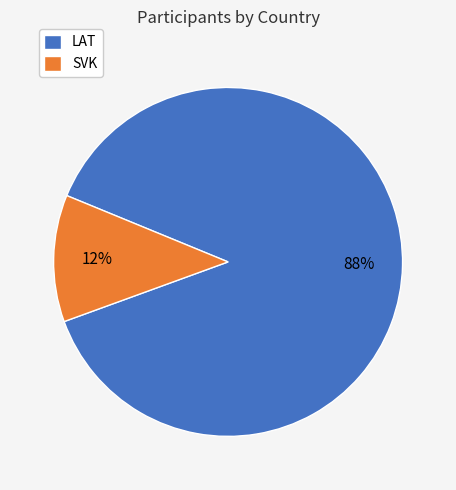

Between LAT and SVK, which is larger?

LAT